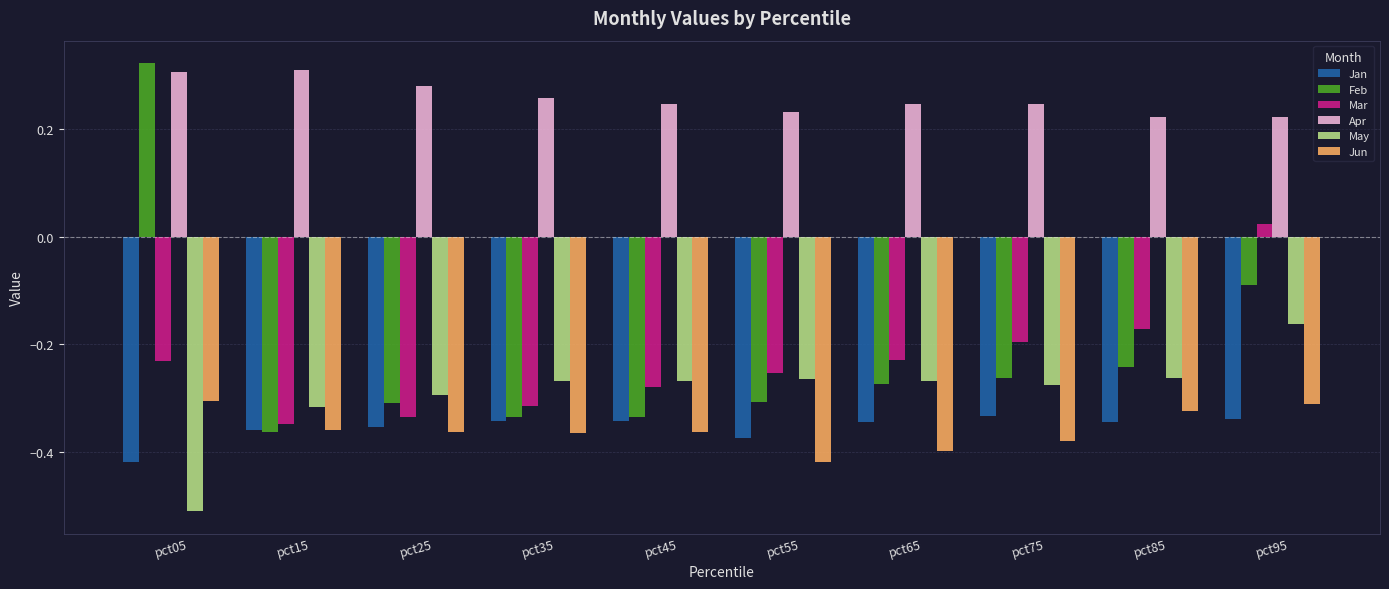

At which label is Feb closest to 0?

pct95